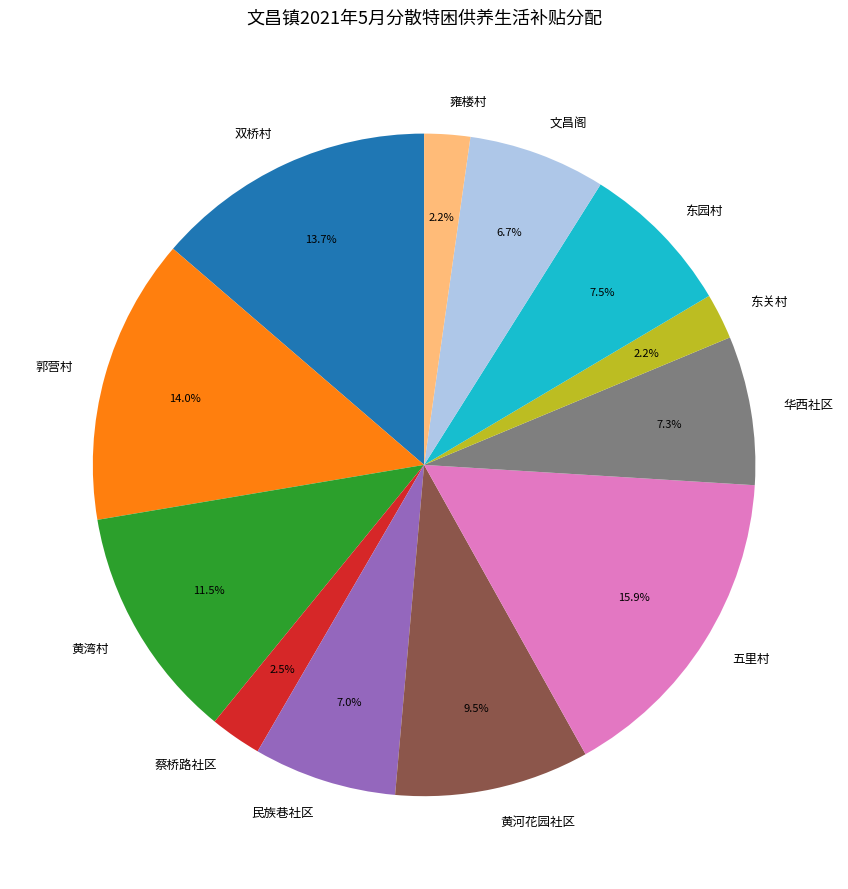

The 郭营村 slice represents 14% of the pie. True or false?

True